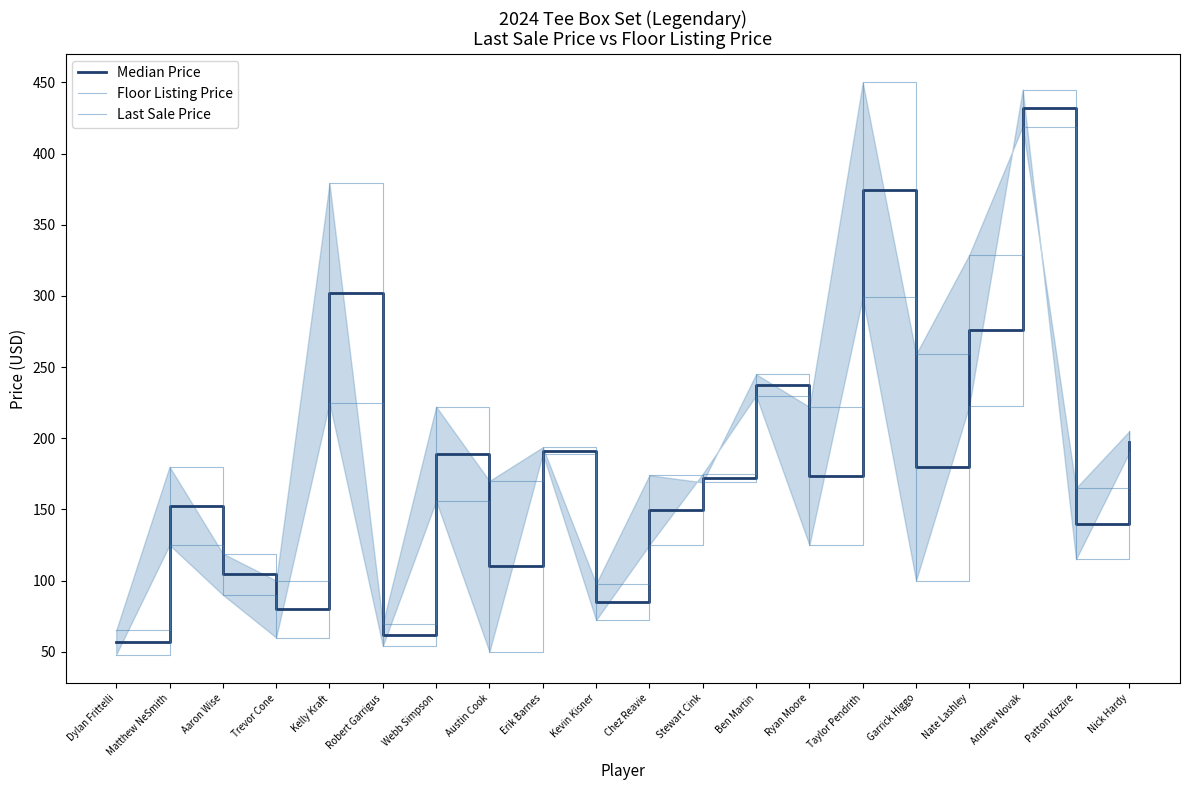

Is it true that Median Price equals 104.5 at Aaron Wise?

True